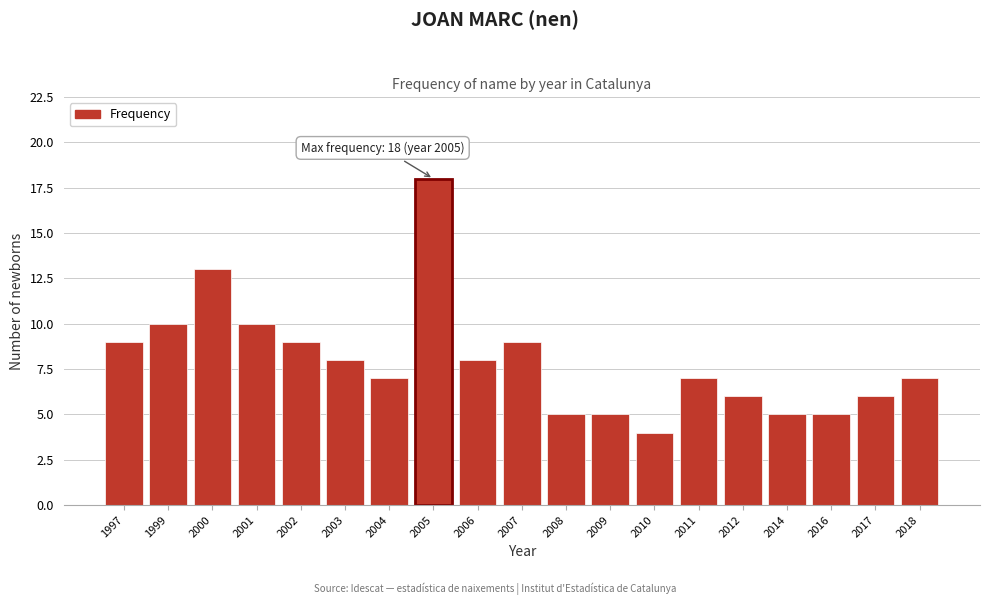

Reading right to left, extract all data points from this chart.

7	6	5	5	6	7	4	5	5	9	8	18	7	8	9	10	13	10	9